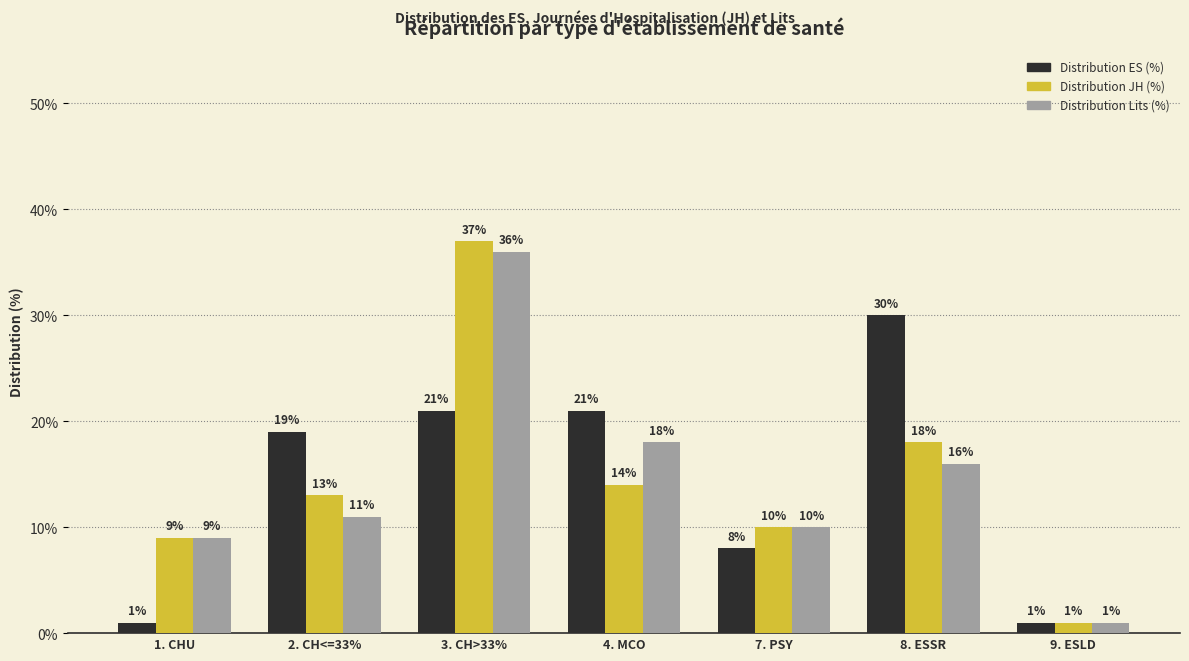

What is the label of the 2nd bar from the right?

8. ESSR